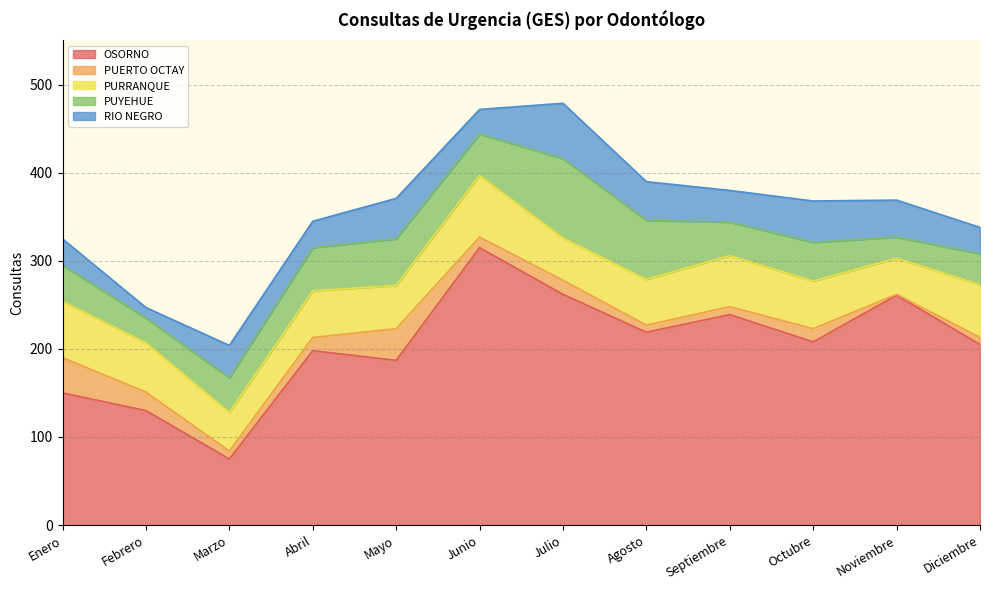

The value of PUERTO OCTAY at Abril is 10. True or false?

False